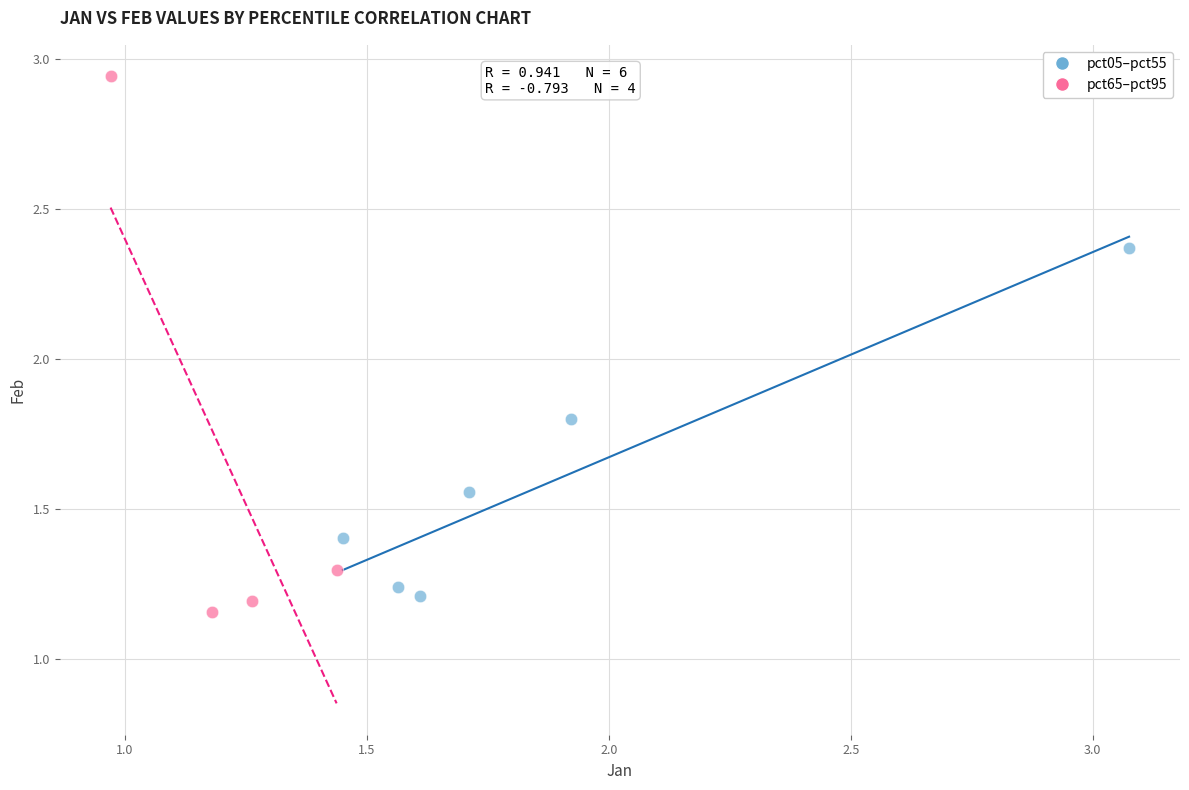

Which series has the widest spread of Y values?

pct65–pct95